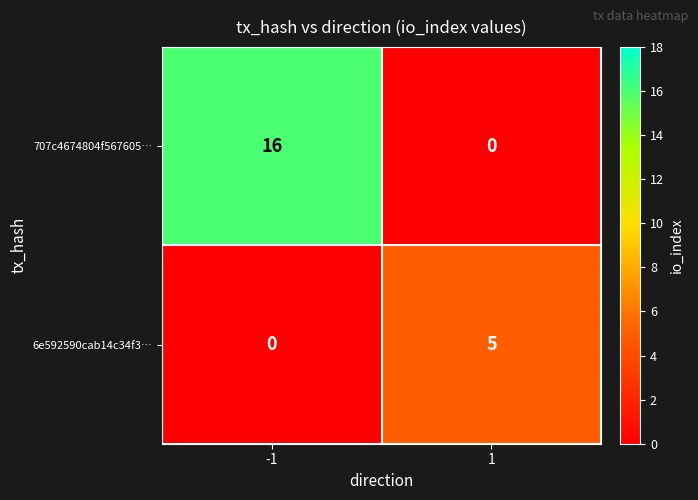

Reading right to left, extract all data points from this chart.

707c4674804f567605…: 1=0	-1=16
6e592590cab14c34f3…: 1=5	-1=0